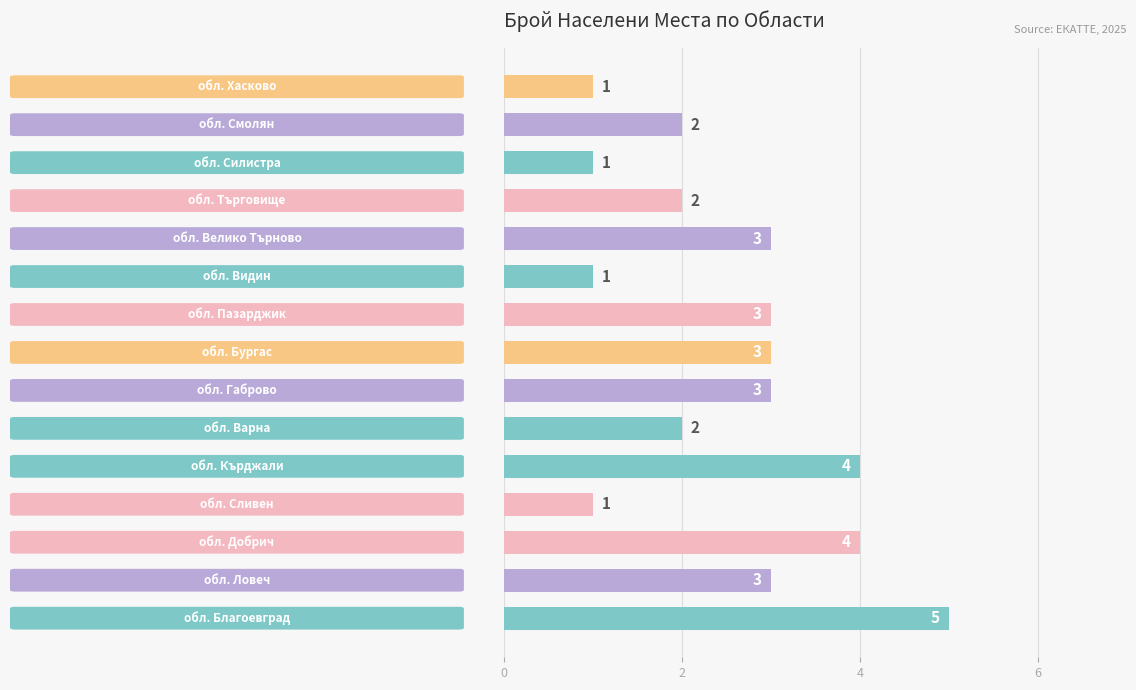

Does the chart contain stacked bars?

No